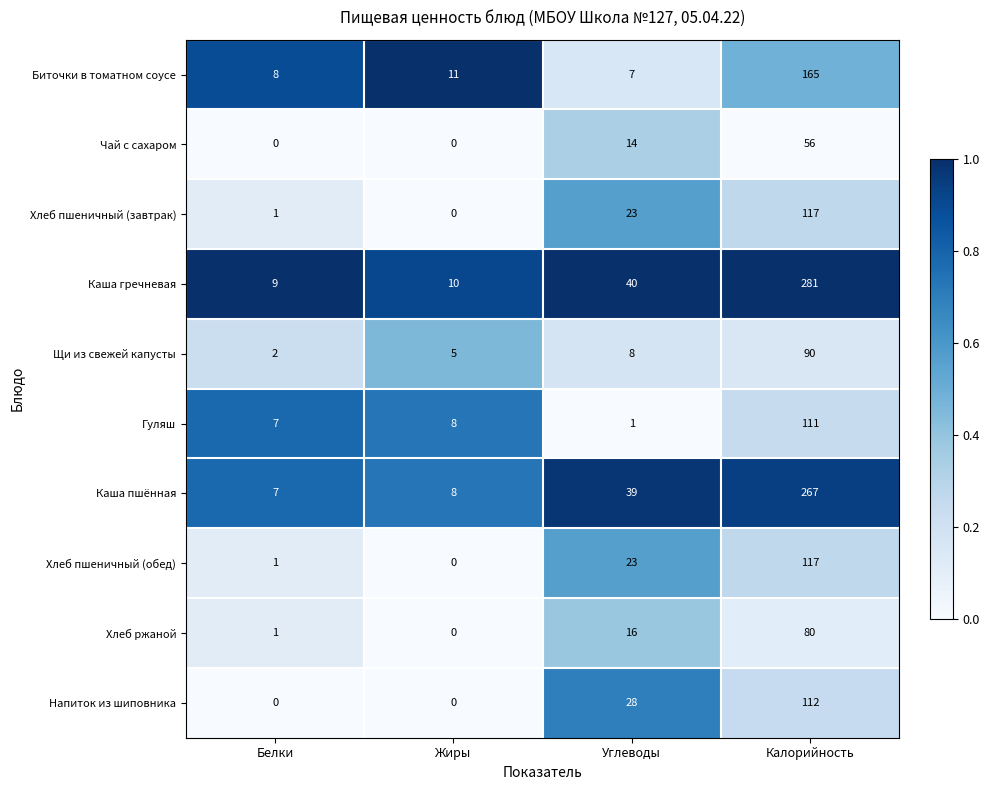

At which label is Хлеб ржаной closest to 40?

Углеводы